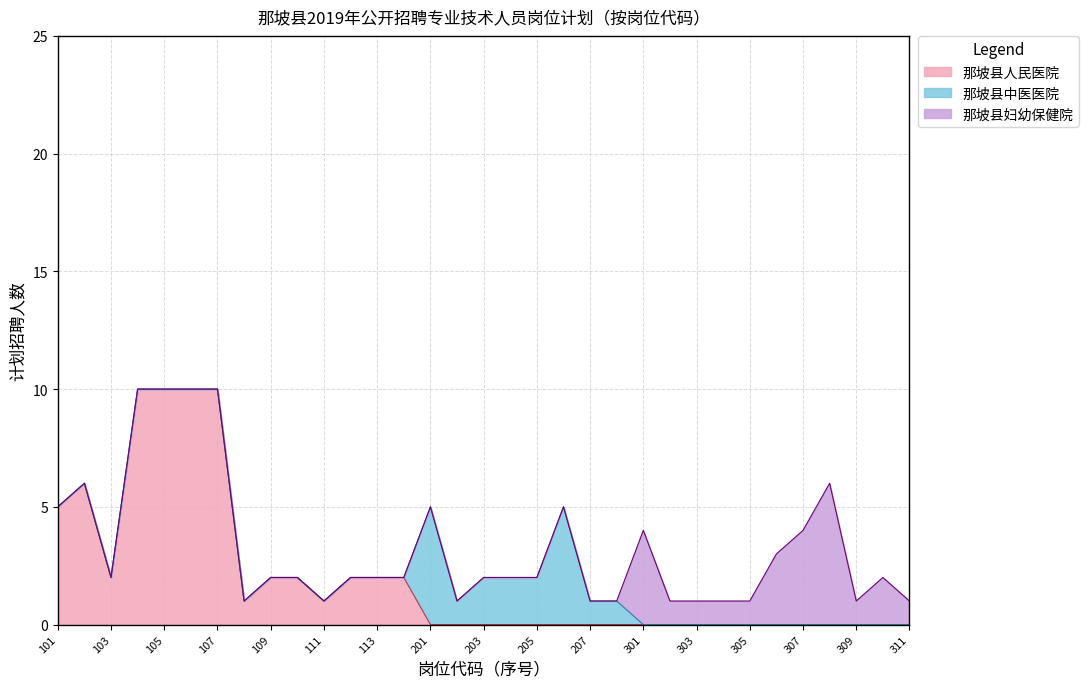

What is the difference between the highest and lowest values at 101?

5